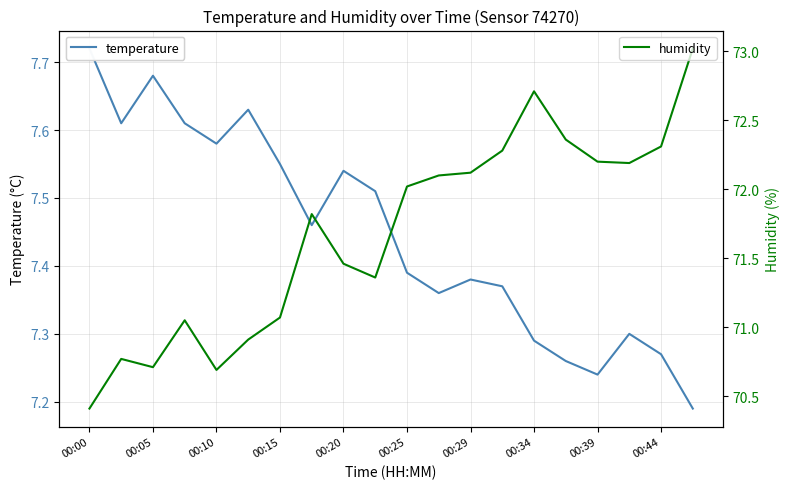

What is the lowest value of the humidity series?

70.4